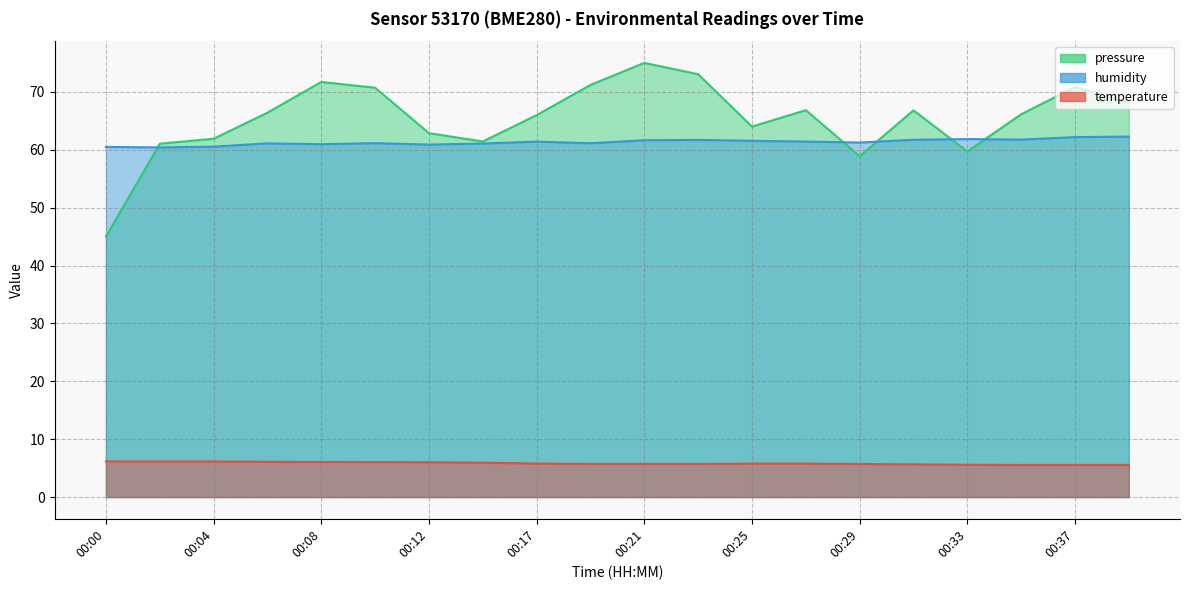

Between 00:21 and 00:23, which series saw the biggest shift?

pressure_norm